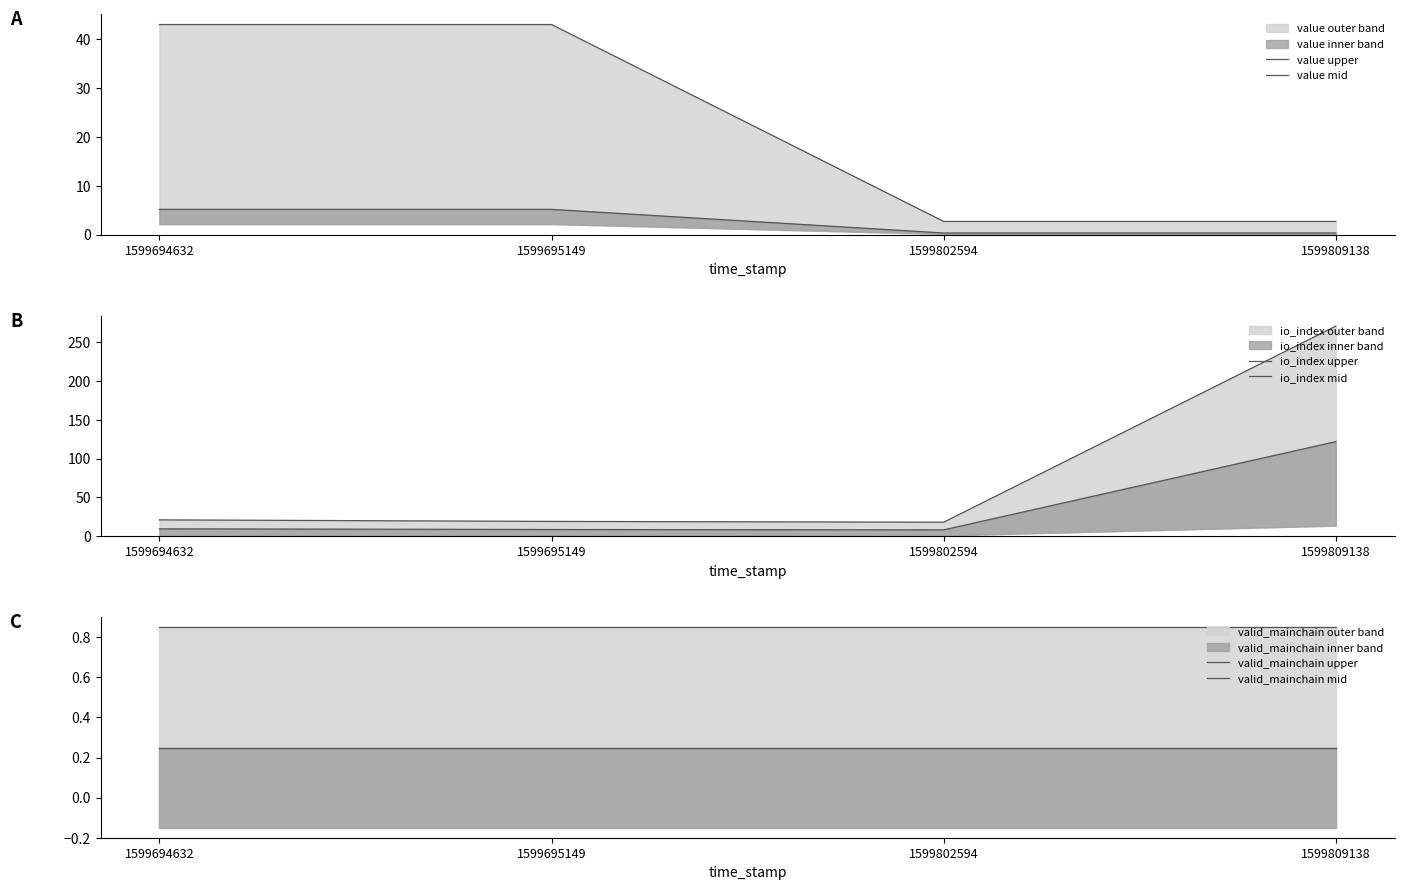

What is the sum of all value mid values?

11.0